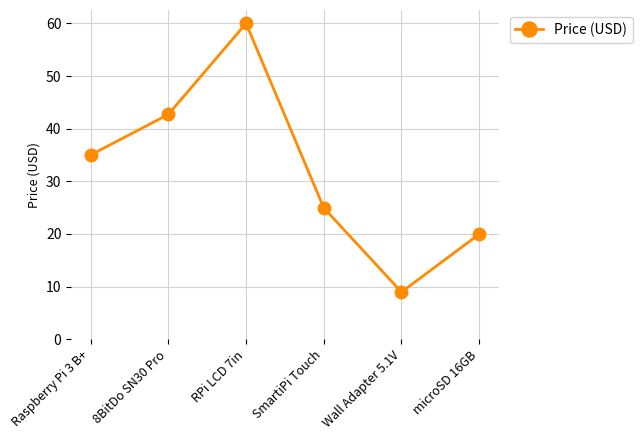

Rank the categories by value from highest to lowest.

RPi LCD 7in, 8BitDo SN30 Pro, Raspberry Pi 3 B+, SmartiPi Touch, microSD 16GB, Wall Adapter 5.1V